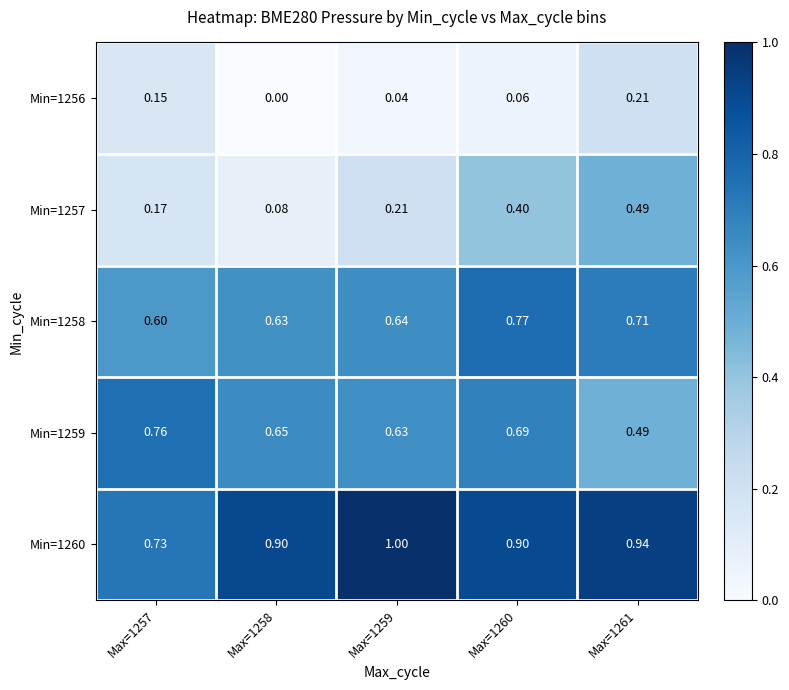

Is the value of Min=1258 at Max=1257 greater than the value of Min=1257 at Max=1259?

Yes